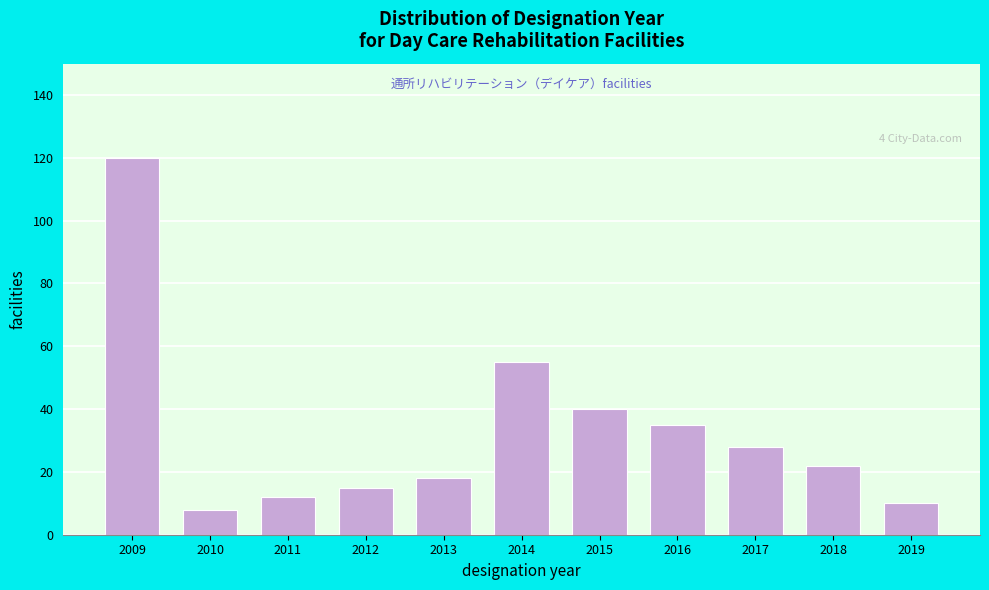

Reading left to right, extract all data points from this chart.

2009=120	2010=8	2011=12	2012=15	2013=18	2014=55	2015=40	2016=35	2017=28	2018=22	2019=10